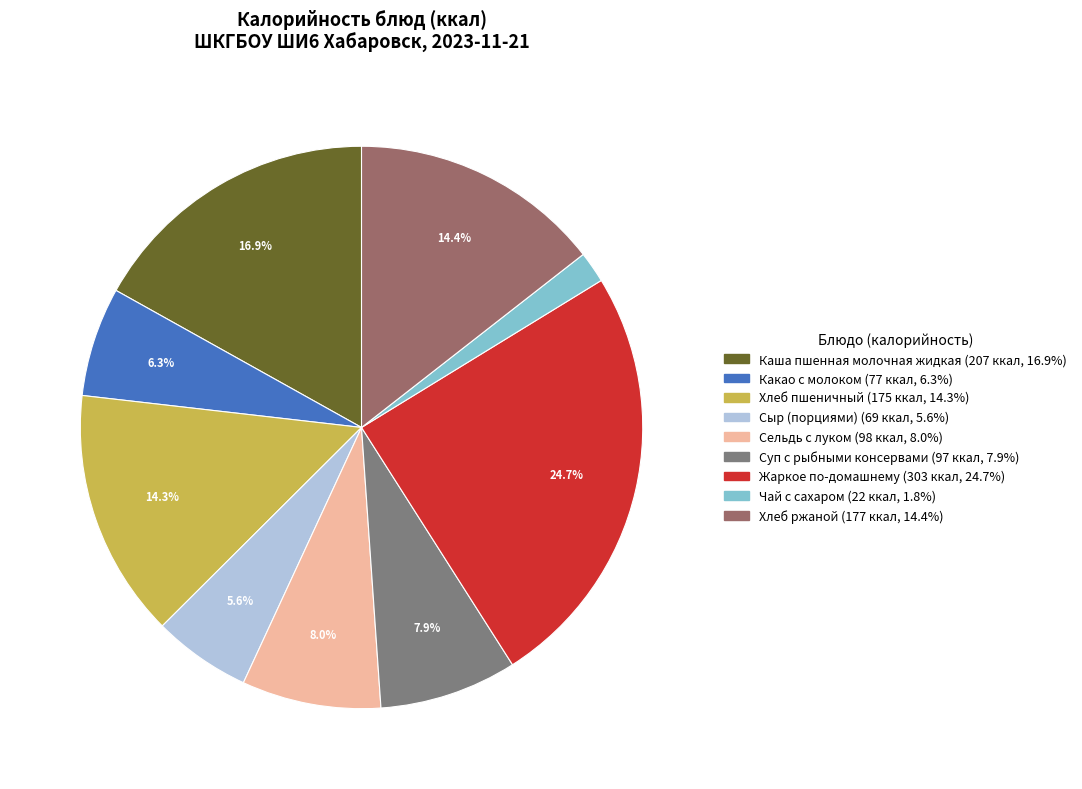

What is the total percentage of Каша пшенная молочная жидкая and Сыр (порциями)?

22.5%